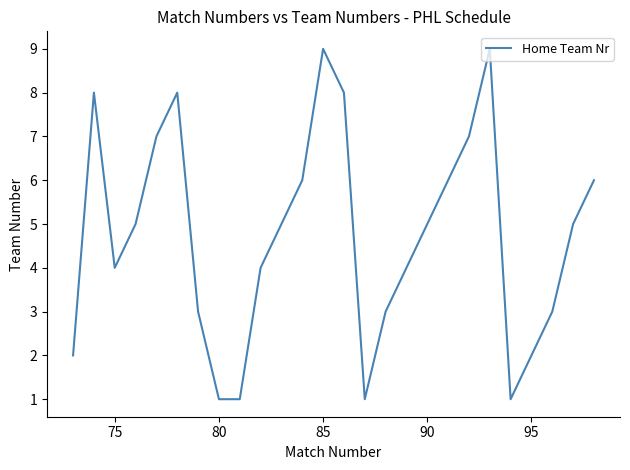

What is the greatest value displayed?

9